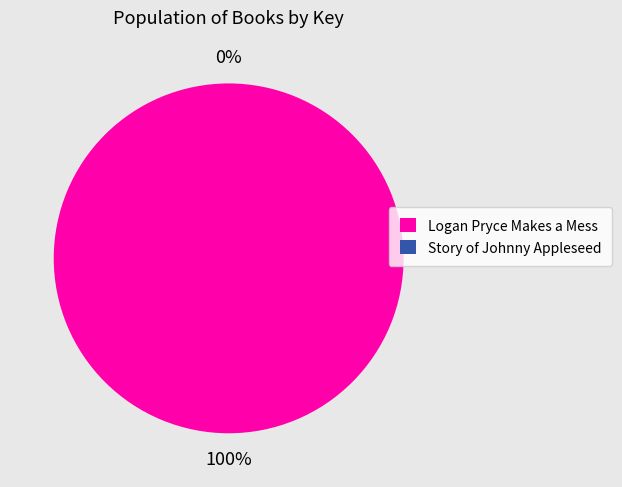

To the nearest percent, what portion does Logan Pryce Makes a Mess represent?

100%